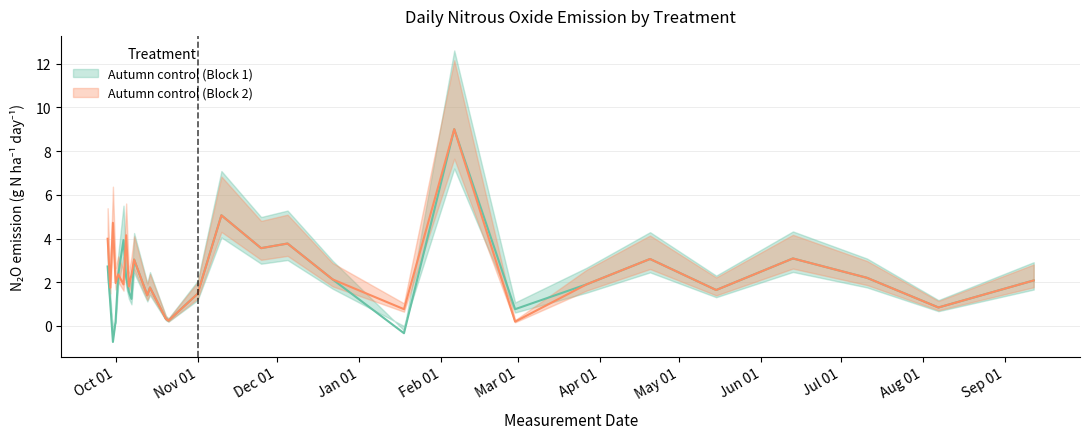

The value of Autumn control (Block 2) at Oct 01 is 5.7. True or false?

False